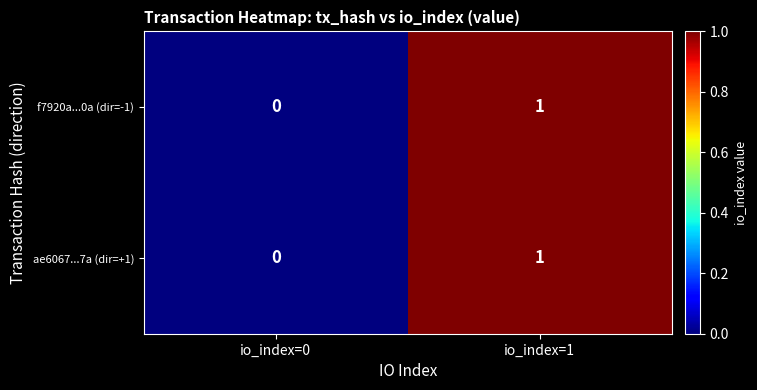

Where is f7920a...0a (dir=-1) nearest to the value 0?

io_index=0